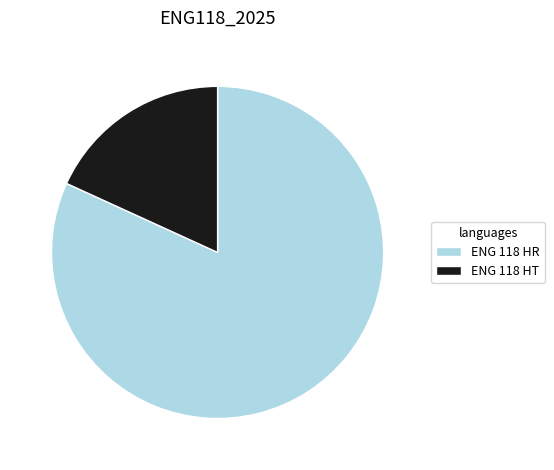

Do ENG 118 HR and ENG 118 HT together represent more than half of the pie?

Yes